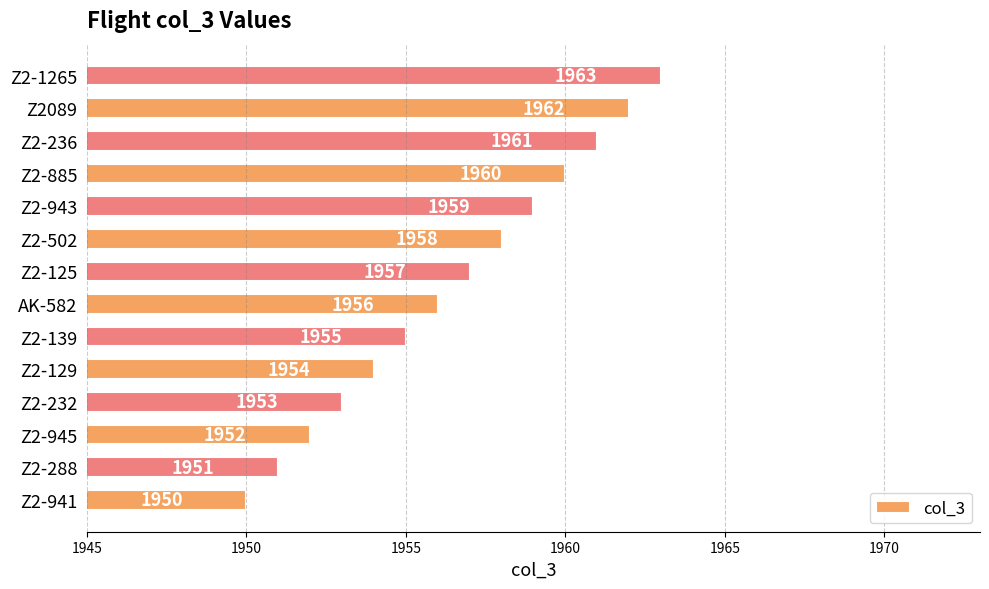

What is the difference between the maximum and minimum values?

13